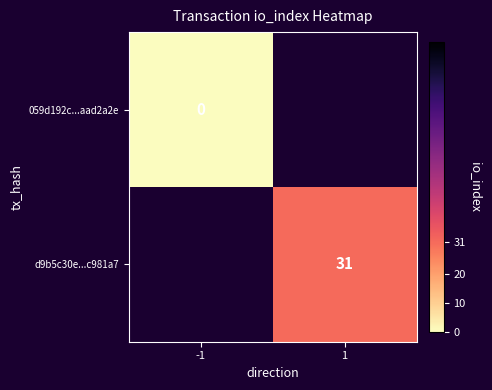

The value of d9b5c30e...c981a7 at 1 is 49. True or false?

False